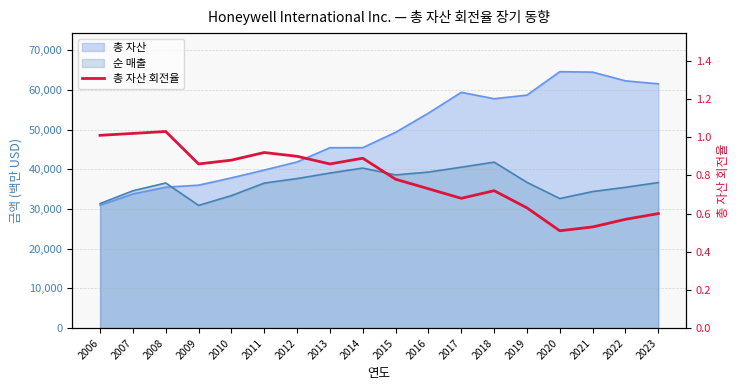

Reading right to left, what are all the values shown in this chart?

2023=0.6	2022=0.6	2021=0.5	2020=0.5	2019=0.6	2018=0.7	2017=0.7	2016=0.7	2015=0.8	2014=0.9	2013=0.9	2012=0.9	2011=0.9	2010=0.9	2009=0.9	2008=1.0	2007=1.0	2006=1.0